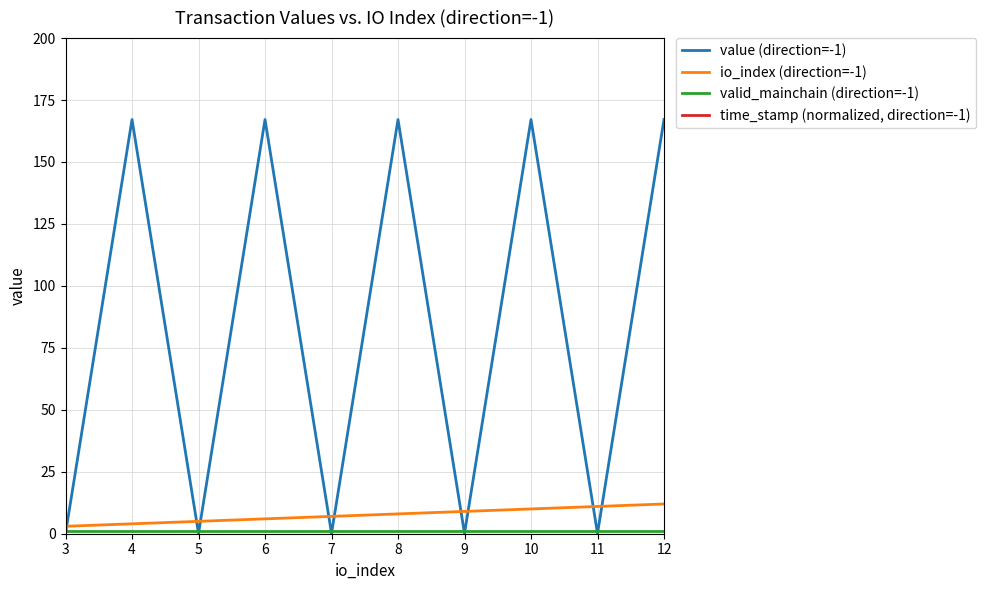

Does the chart have visible grid lines?

Yes